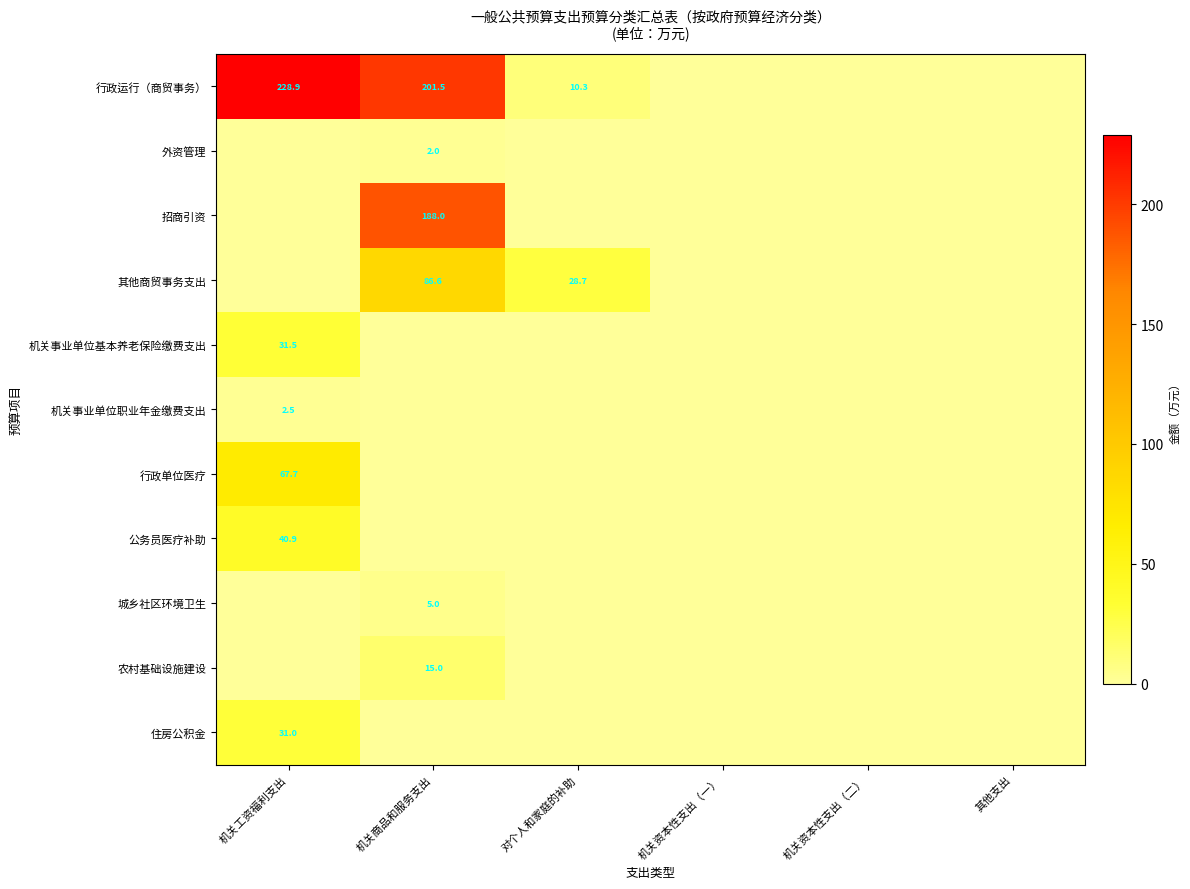

The 行政运行（商贸事务） series shows 300.0 at 机关商品和服务支出. True or false?

False